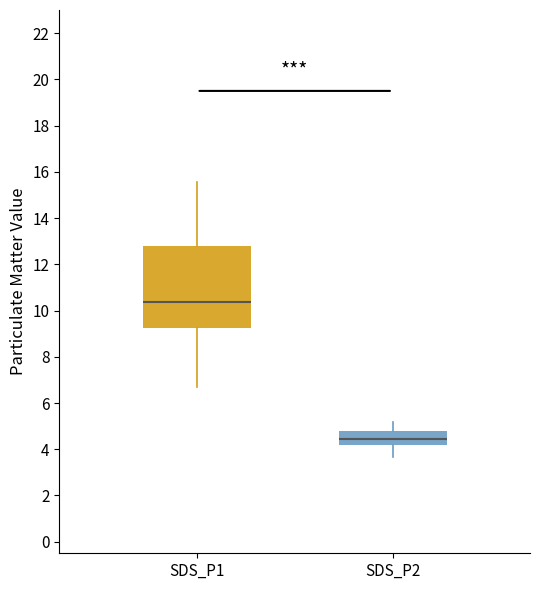

Reading left to right, read every box against the y-axis: the position of its median line, the range the box covers, and the ends of its whiskers. The values are not printed on the chart, so give them approximately, as read against the axis.

SDS_P1: median 10.4, box 9.2 to 12.8, whiskers 6.8 to 15.6
SDS_P2: median 4.4, box 4.2 to 4.8, whiskers 3.6 to 5.2